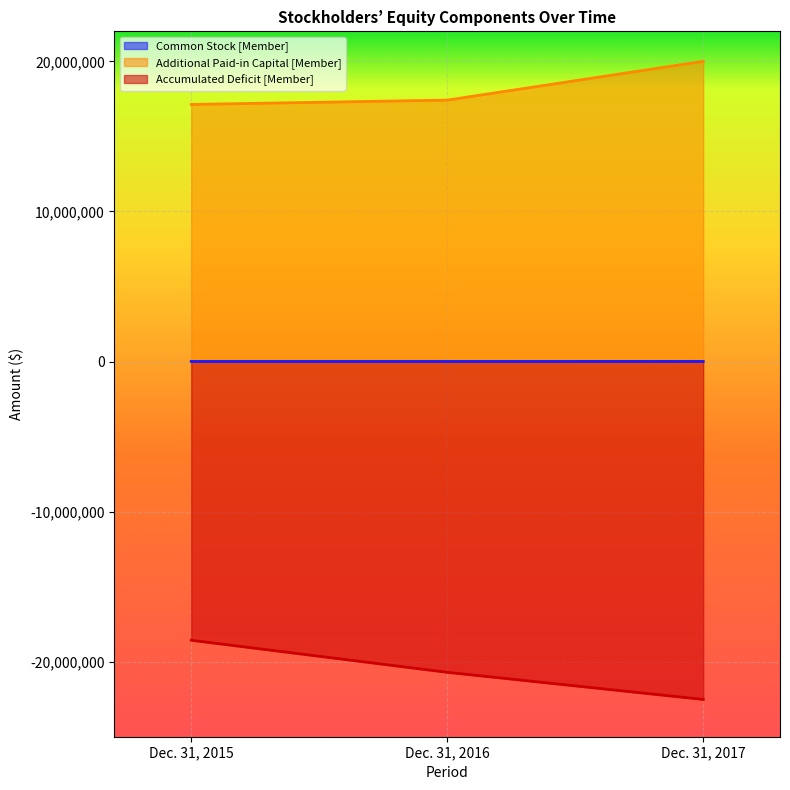

What is the value of the Additional Paid-in Capital [Member] point at the 2nd from the left?

17416974